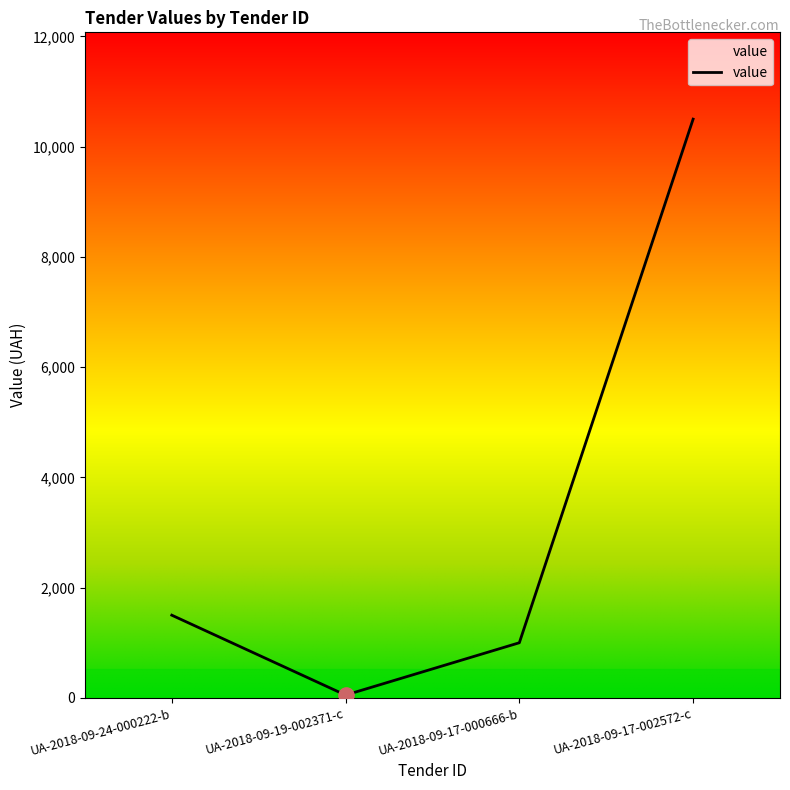

Which has a higher value, UA-2018-09-24-000222-b or UA-2018-09-17-000666-b?

UA-2018-09-24-000222-b